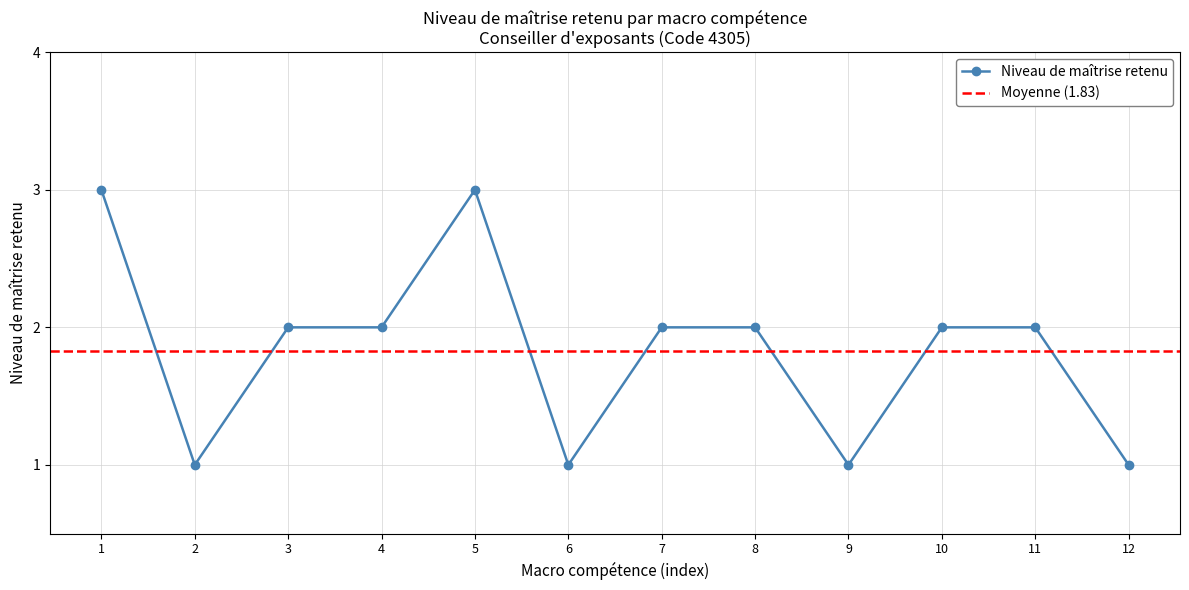

What is the maximum value for Niveau de maîtrise retenu?

3